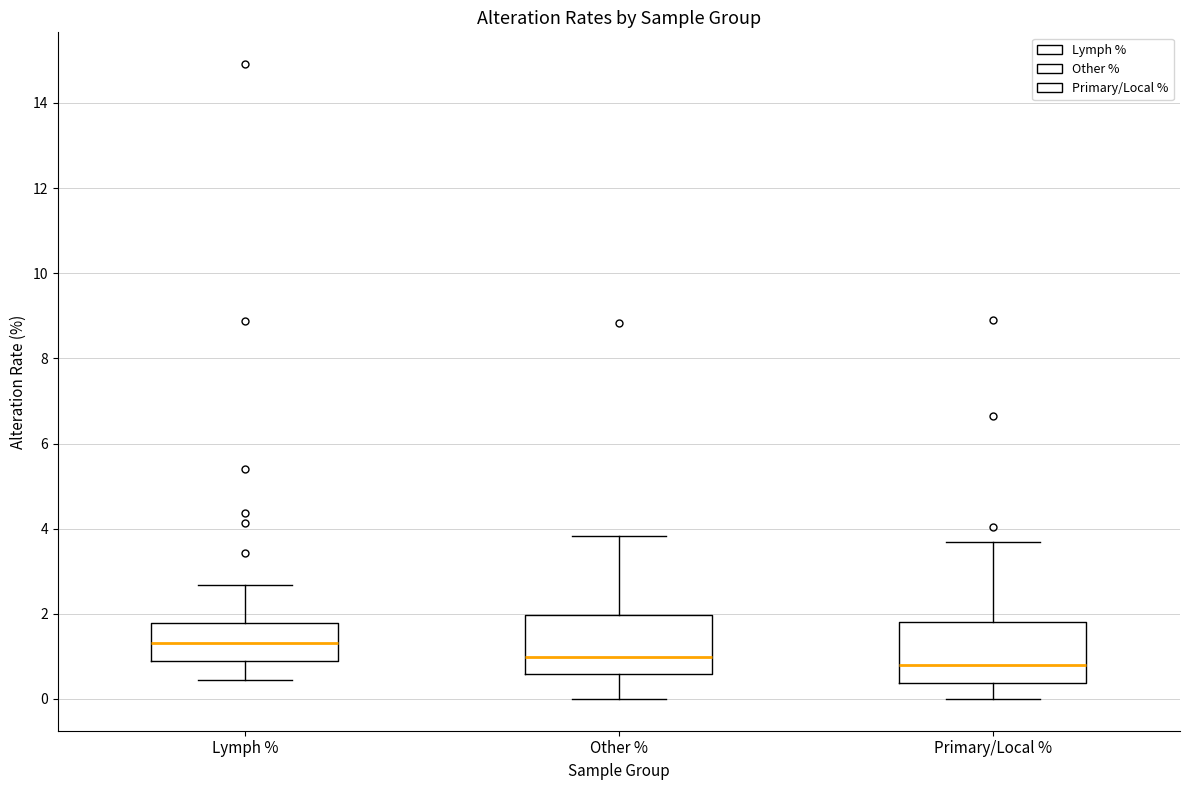

Reading left to right, read every box against the y-axis: the position of its median line, the range the box covers, and the ends of its whiskers. The values are not printed on the chart, so give them approximately, as read against the axis.

Lymph %: median 1.4, box 0.8 to 1.8, whiskers 0.4 to 2.6
Other %: median 1.0, box 0.6 to 2.0, whiskers 0.0 to 3.8
Primary/Local %: median 0.8, box 0.4 to 1.8, whiskers 0.0 to 3.6